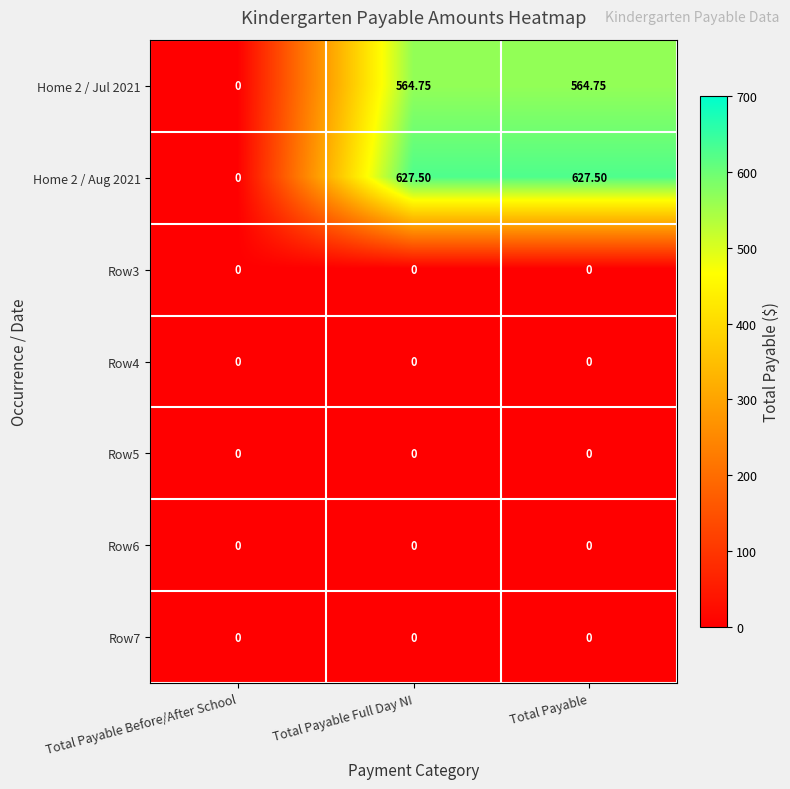

At which label is Home 2 / Jul 2021 closest to 282?

Total Payable Before/After School